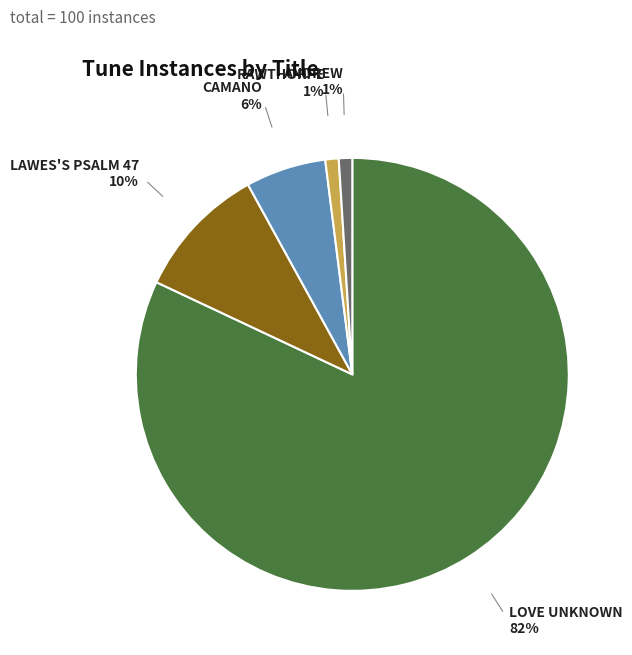

To the nearest percent, what is the difference between the largest and smallest slice percentages?

81%